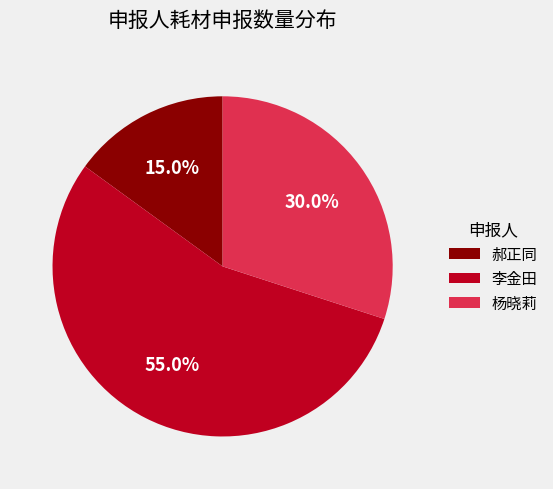

To the nearest percent, what is the combined percentage of 杨晓莉 and 郝正同?

45%